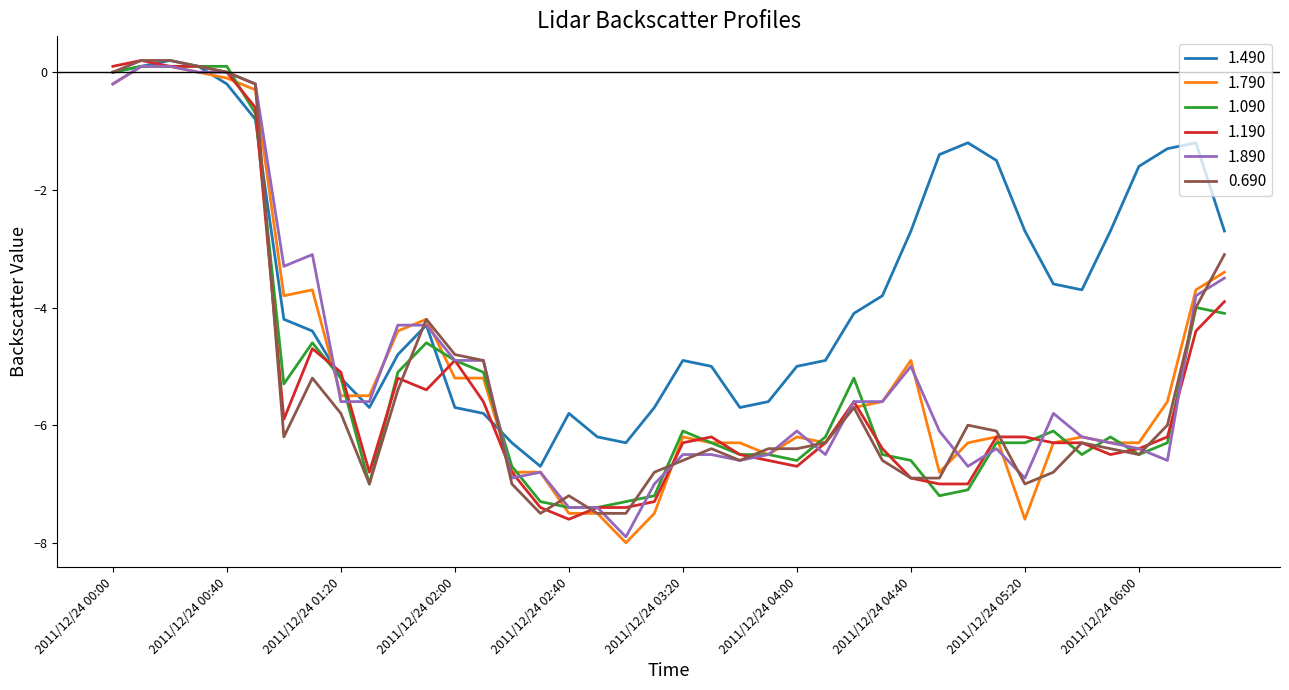

What is the minimum value shown in the chart?

-8.0